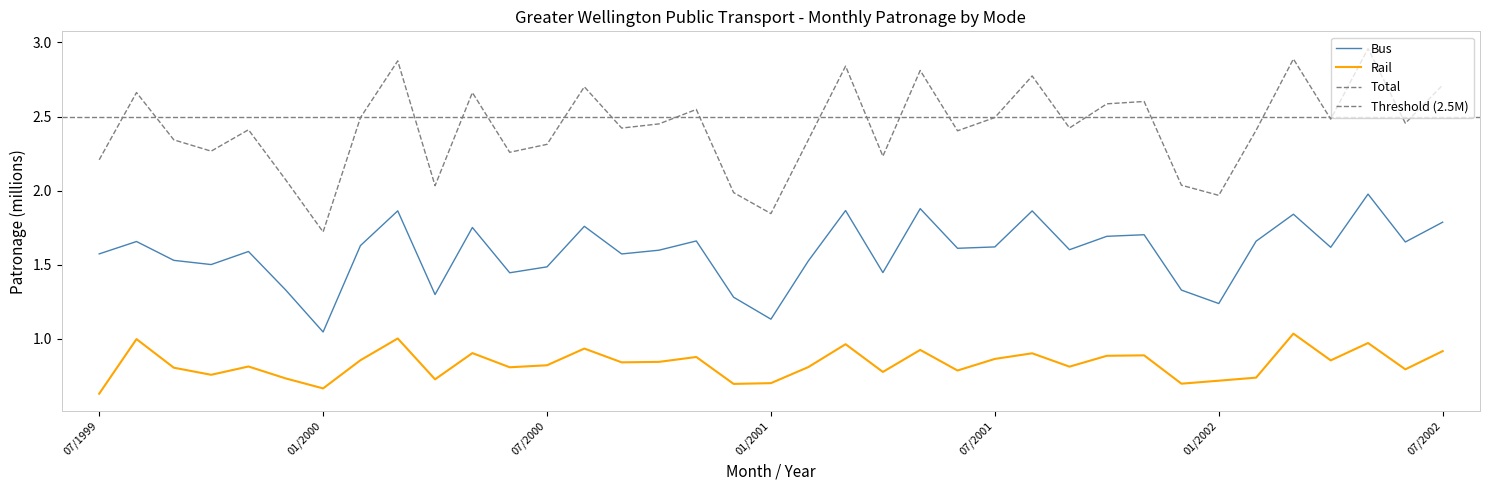

What is the minimum value shown in the chart?

0.6